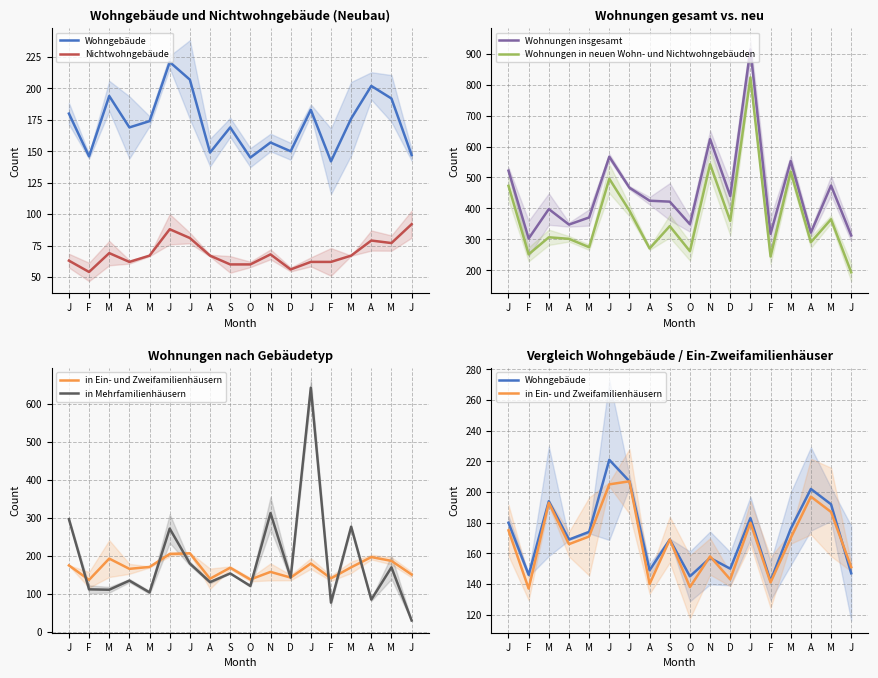

Which series changed the most between A and A?

Wohnungen insgesamt